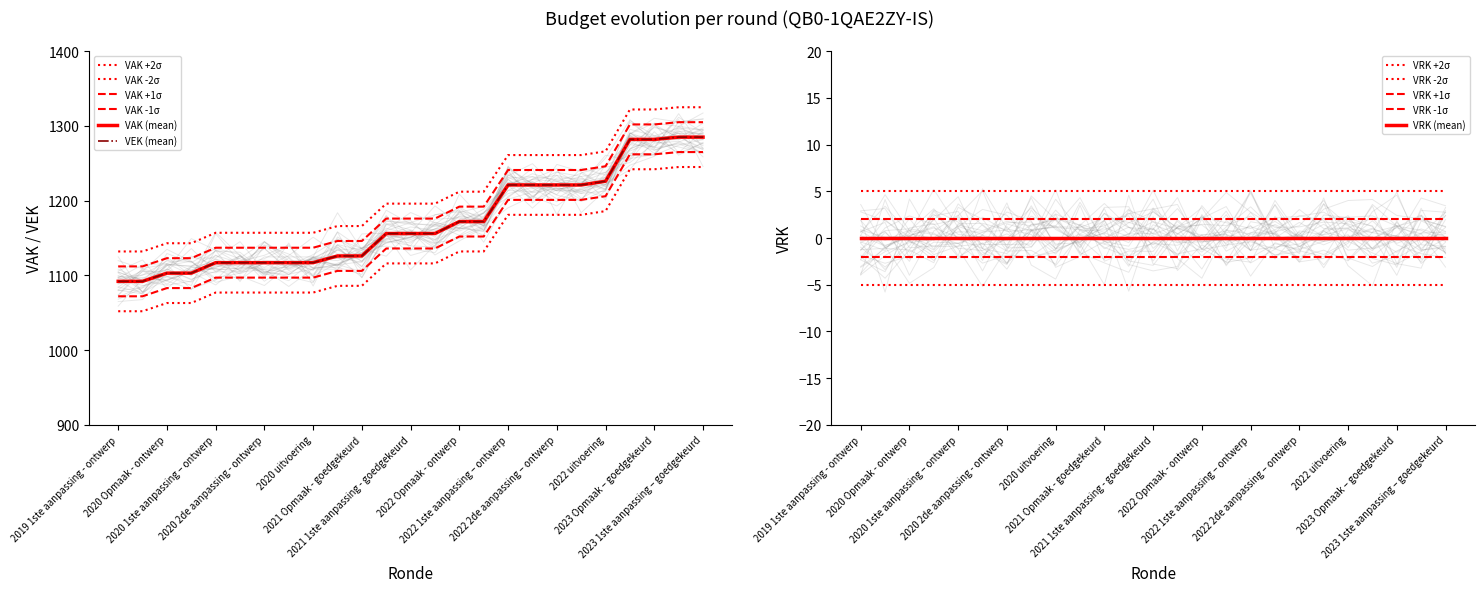

Where does the VEK series first go above 1116?

2022 Opmaak - ontwerp